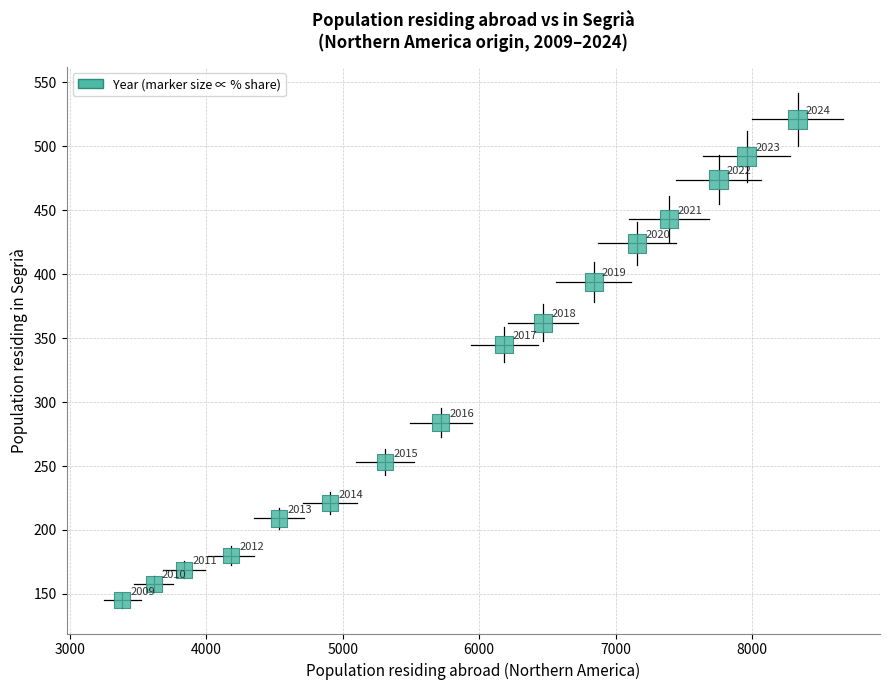

What is the range of X values (max minus min)?

4951